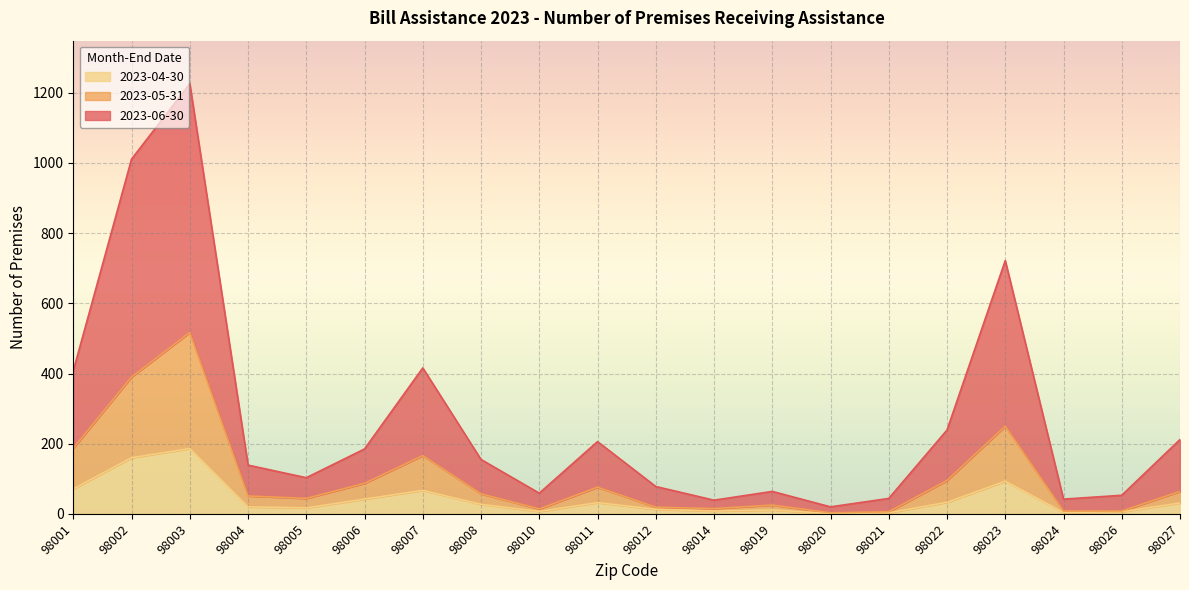

List the labels in order of 2023-05-31 value, smallest first.

98020, 98021, 98024, 98026, 98010, 98014, 98012, 98019, 98005, 98004, 98008, 98027, 98011, 98006, 98022, 98007, 98001, 98023, 98002, 98003